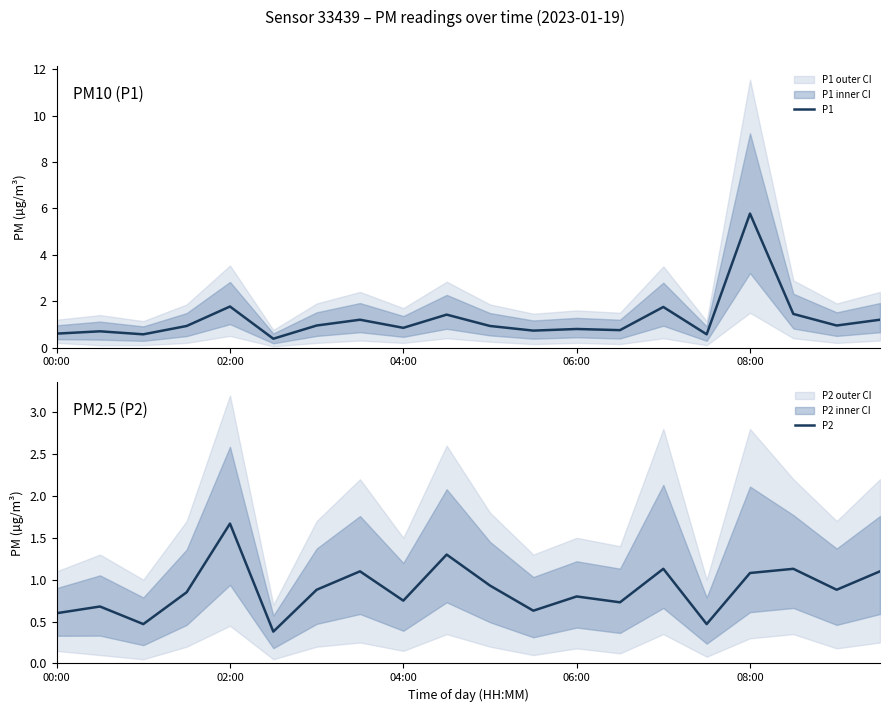

Is it true that P1 equals 0.8 at 04:00?

True